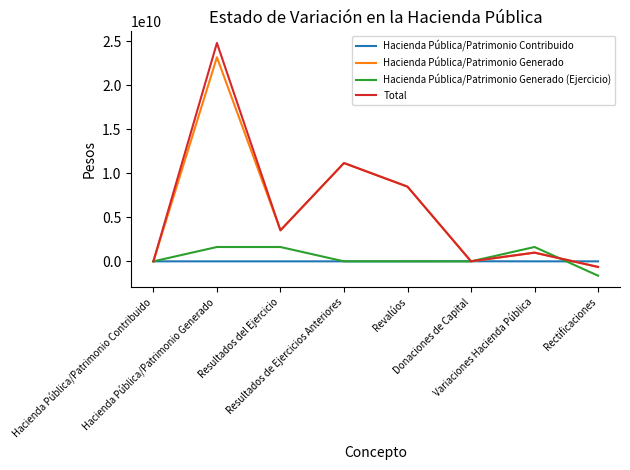

Does the chart have visible grid lines?

No